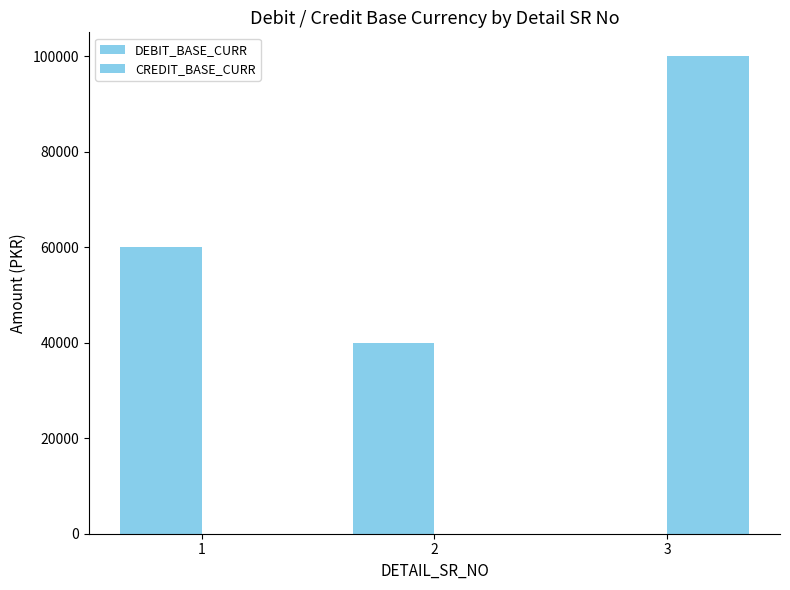

How many data points does each series have?

3